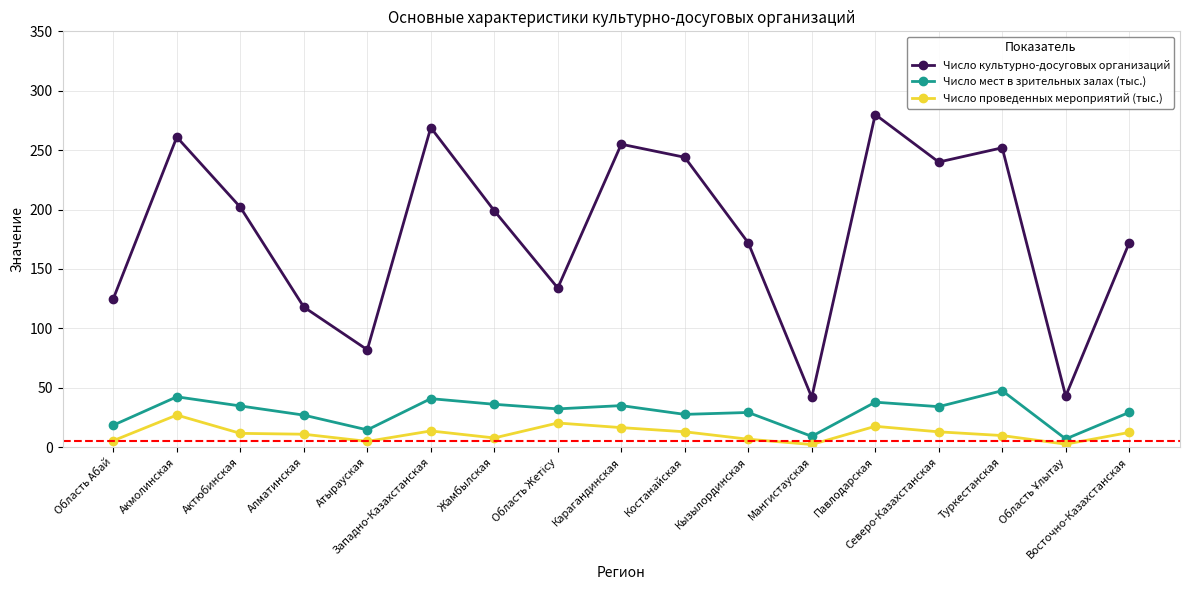

Which series has the widest spread of values?

Число культурно-досуговых организаций